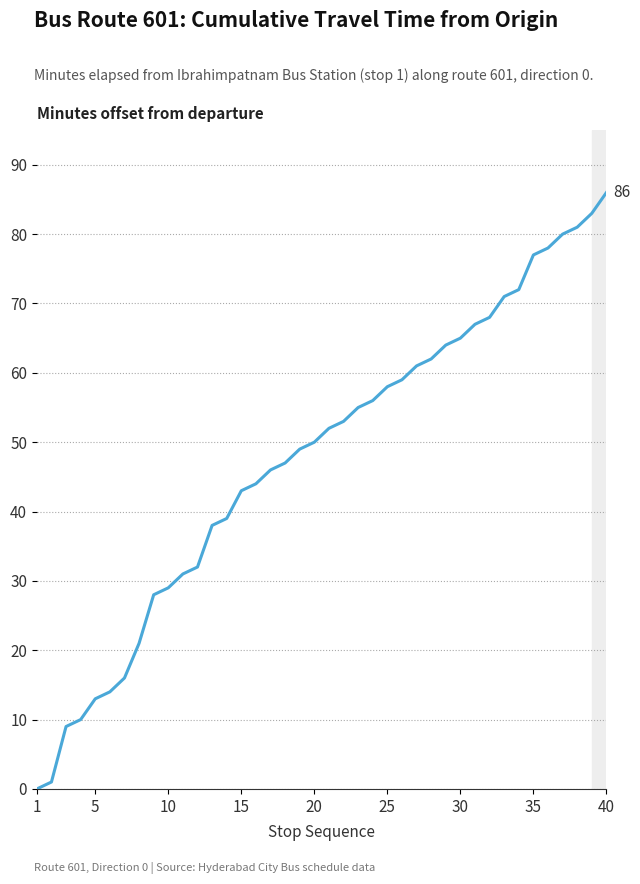

What is the difference between the maximum and minimum values?

86